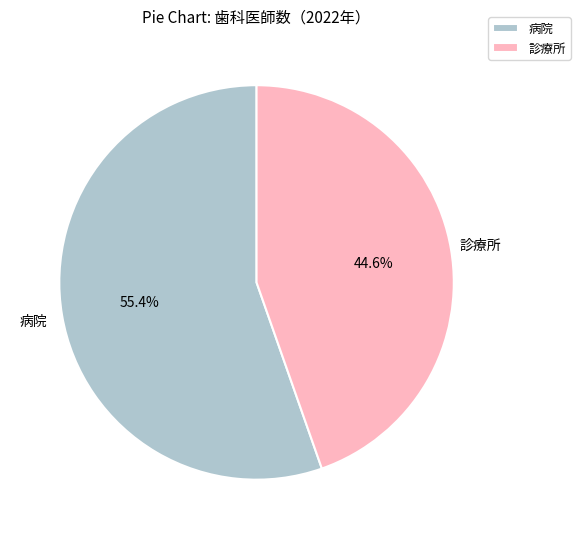

Between 診療所 and 病院, which is larger?

病院